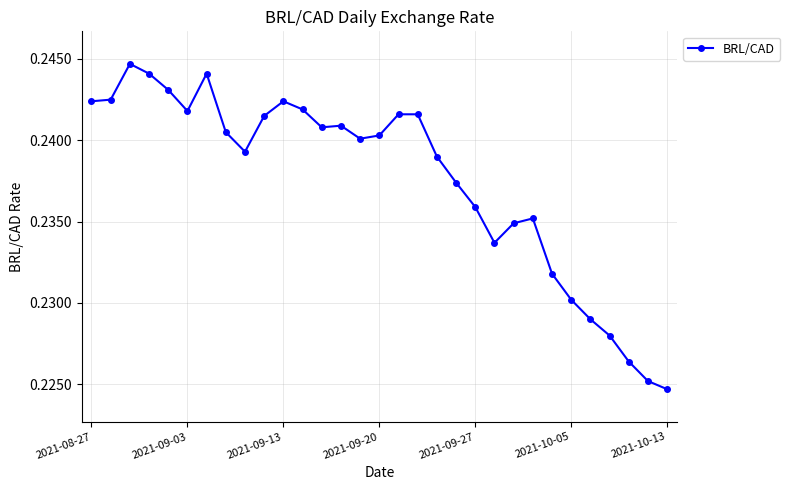

How many categories are shown in the chart?

31